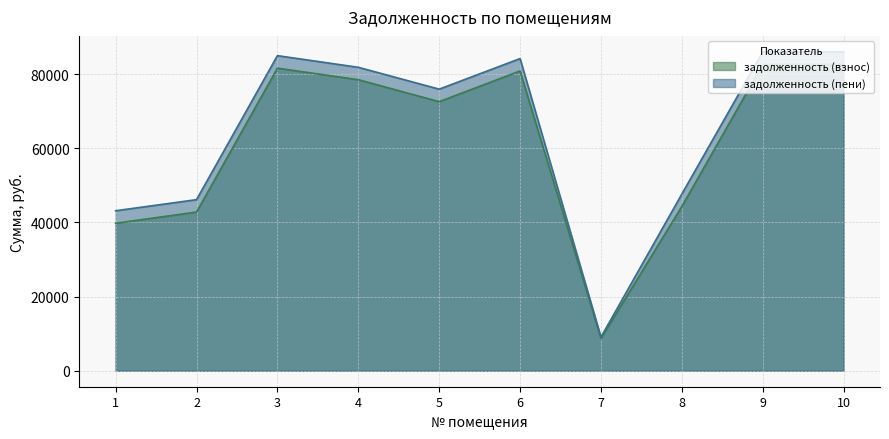

What is the sum of the задолженность (взнос) values at 9 and 7?

91319.2